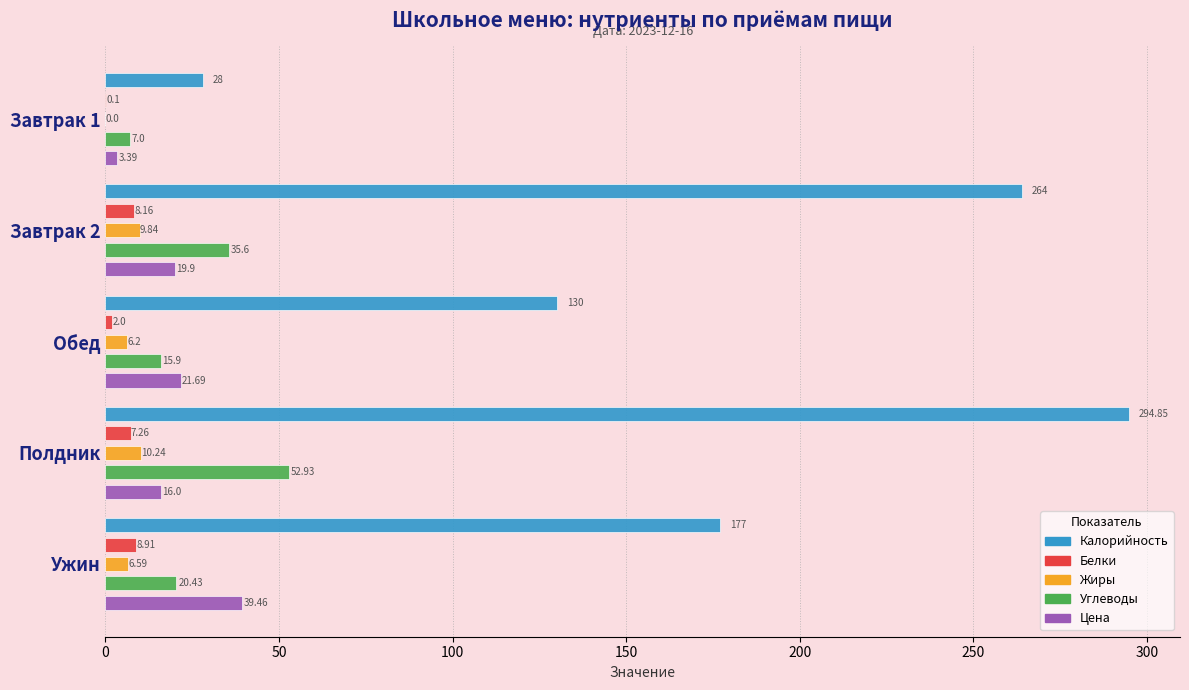

Which series has the widest spread of values?

Калорийность